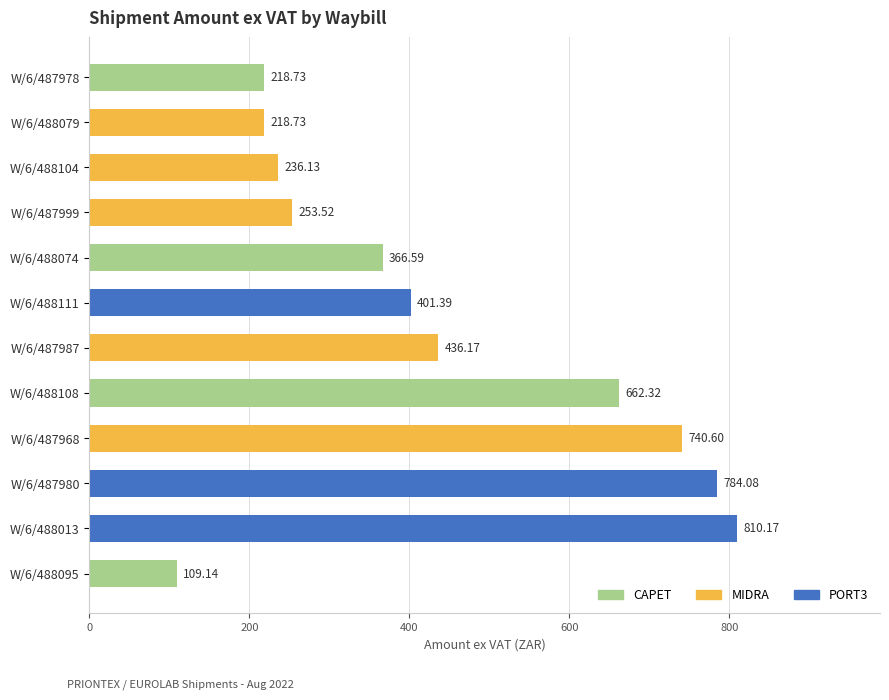

What is the sum of all values?

5237.6